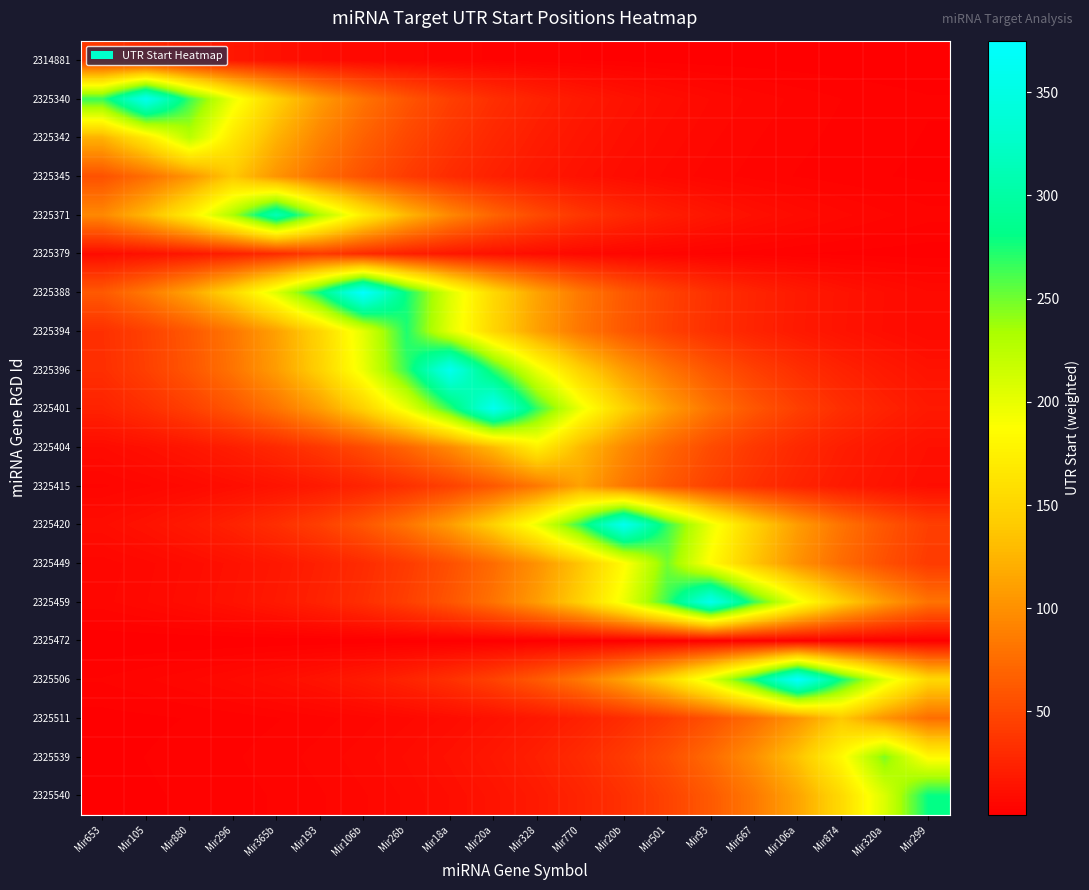

At which category is the sum across all series the highest?

Mir18a